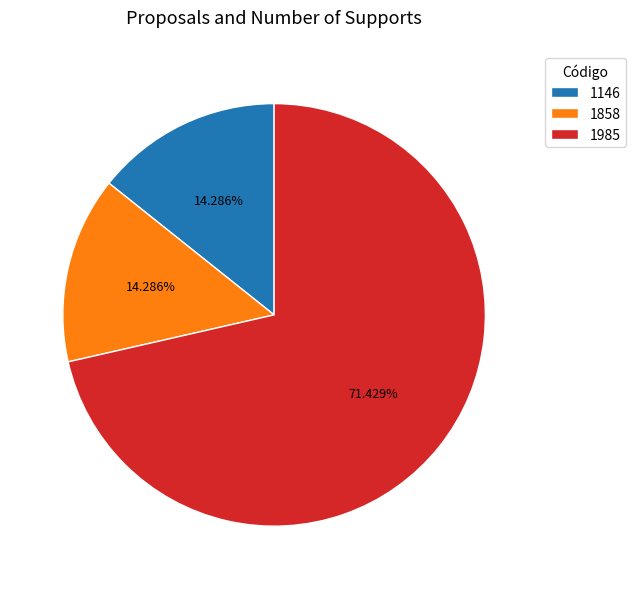

How much of the chart is everything except 1985?

28.6%